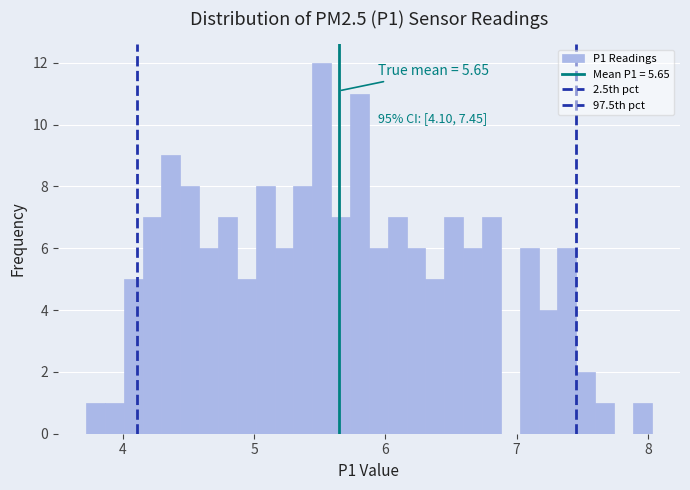

Around what value on the x-axis is the tallest bar? Give the approximate position of its centre, as read against the axis.

5.5